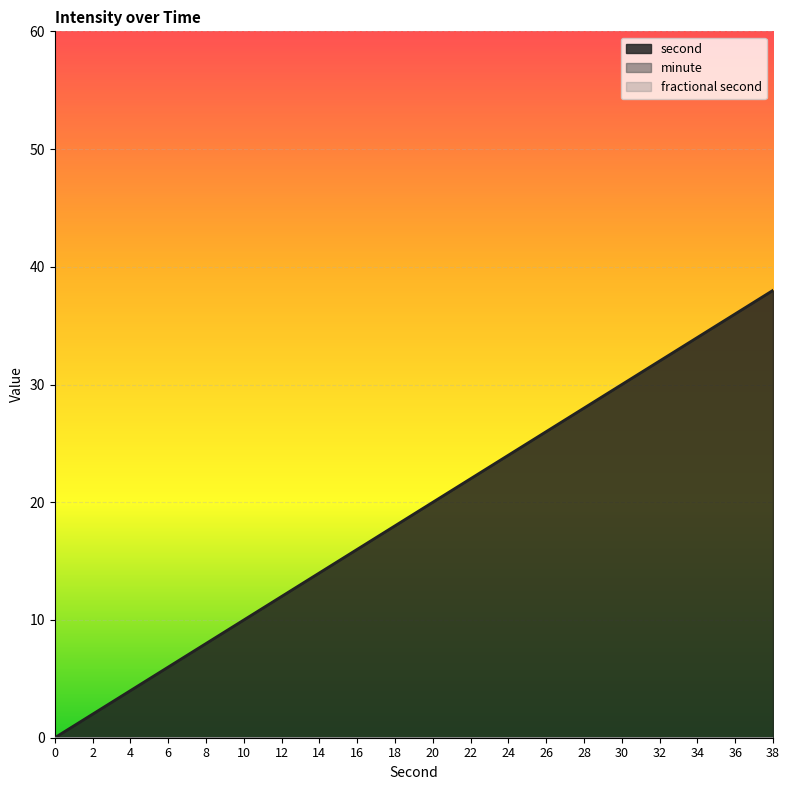

True or false: minute has more than 1 points higher than both neighbors.

False